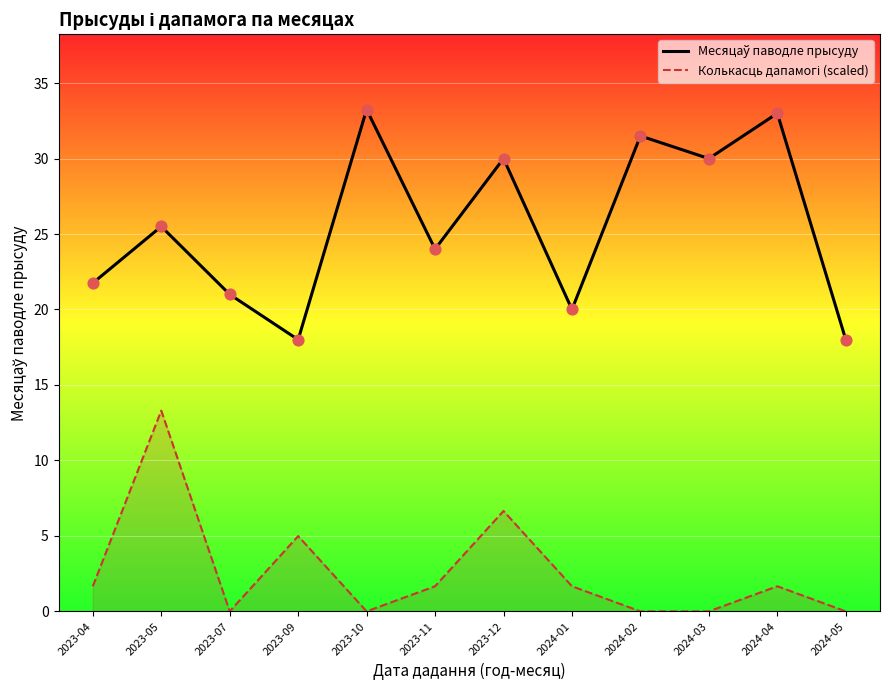

What are all the series names shown in the legend?

Месяцаў паводле прысуду, Колькасць дапамогі (scaled)